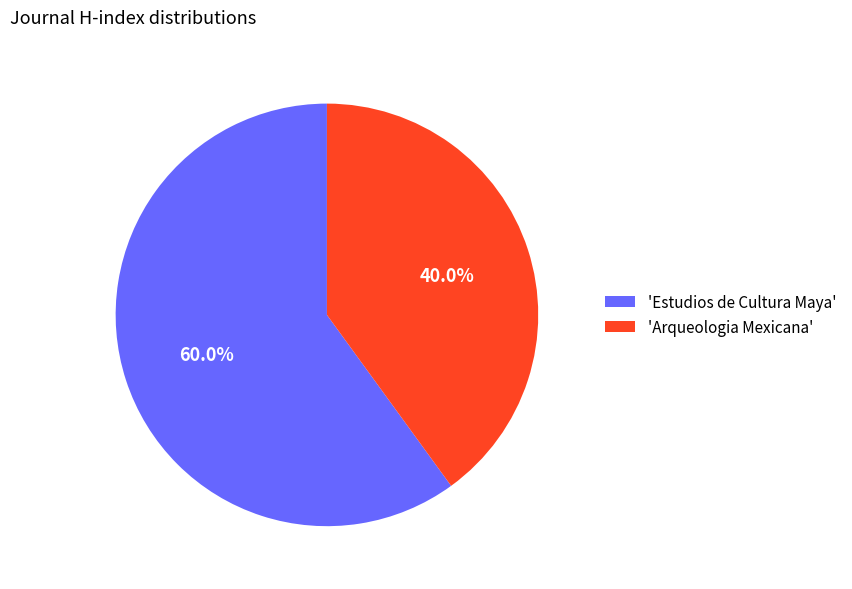

How many segments does this pie chart have?

2